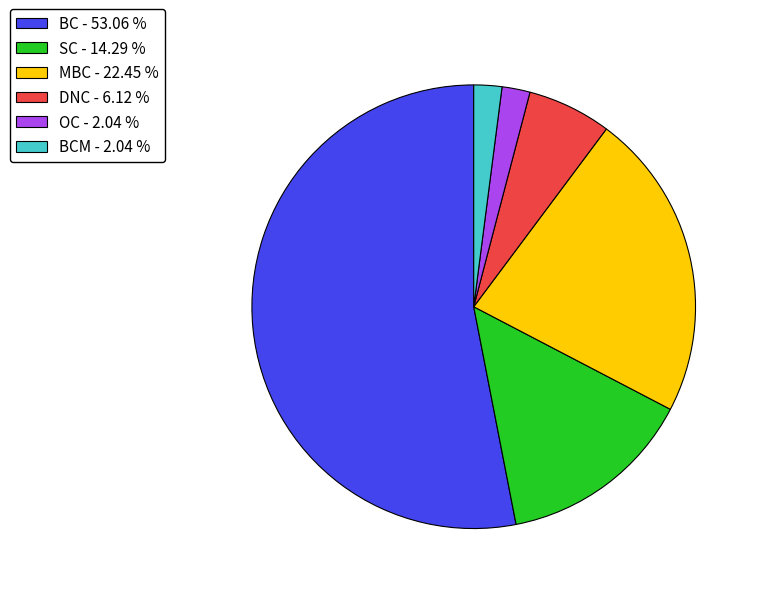

Which category accounts for the majority?

BC - 53.06 %